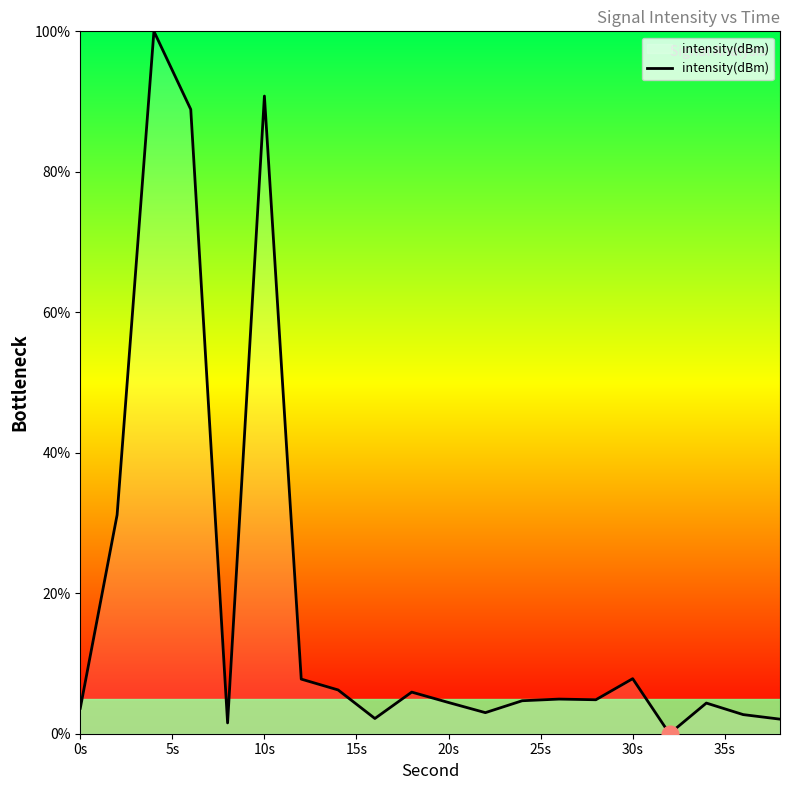

What is the difference between the maximum and minimum values?

100.0